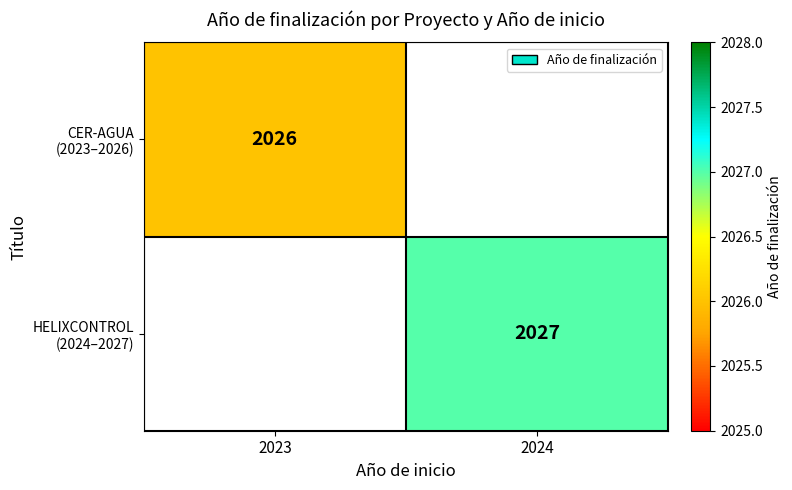

At which label does CER-AGUA (2023–2026) reach its peak?

2023